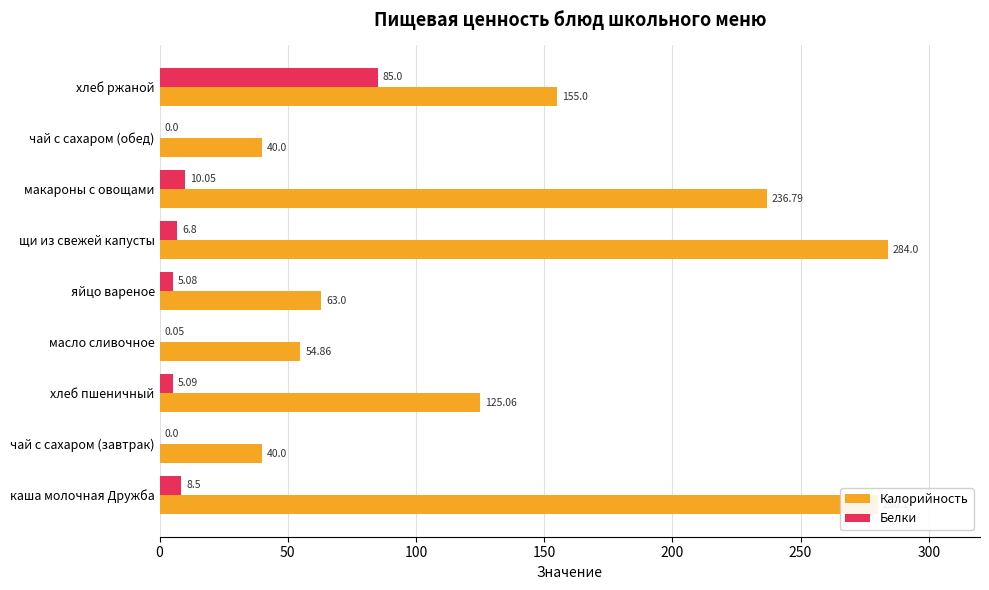

Which series has the largest total across all categories?

Калорийность